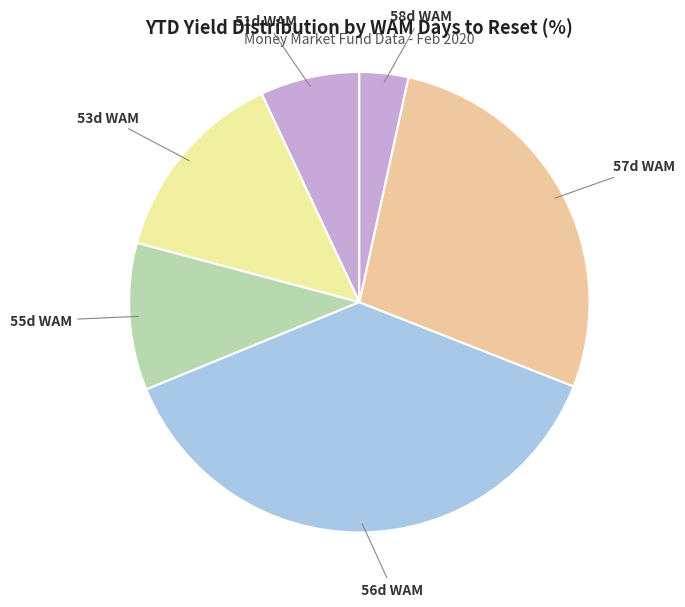

How many segments does this pie chart have?

6